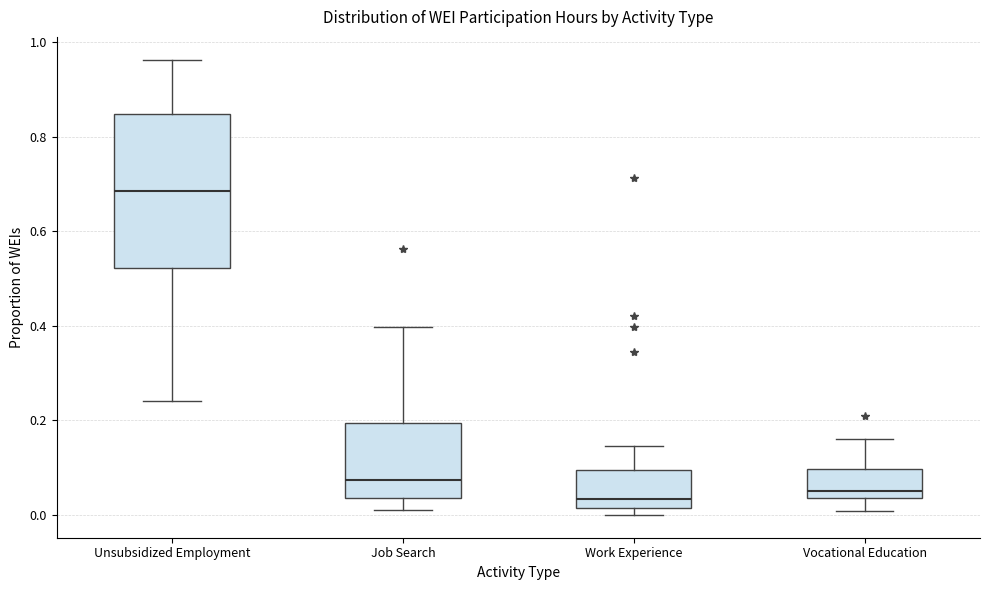

Which box is the tallest, from its lower edge to its upper edge?

Unsubsidized Employment